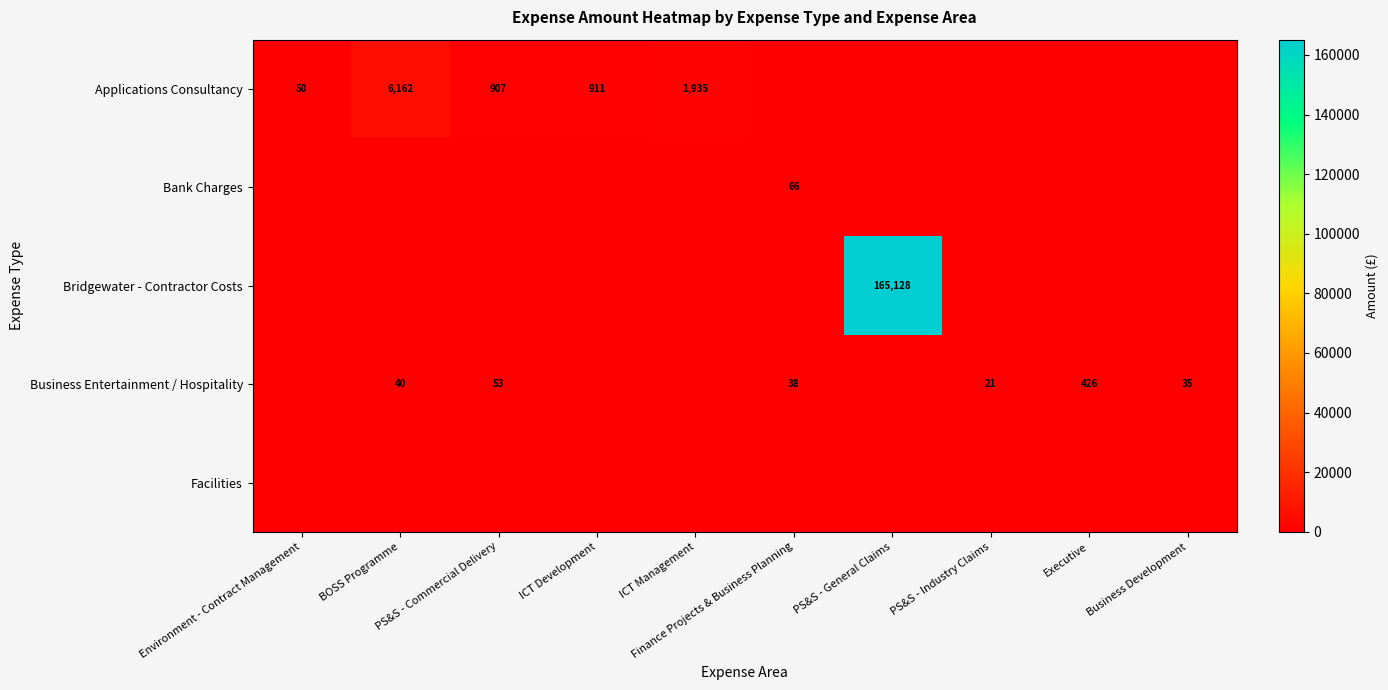

Which series has the largest total across all categories?

Bridgewater - Contractor Costs